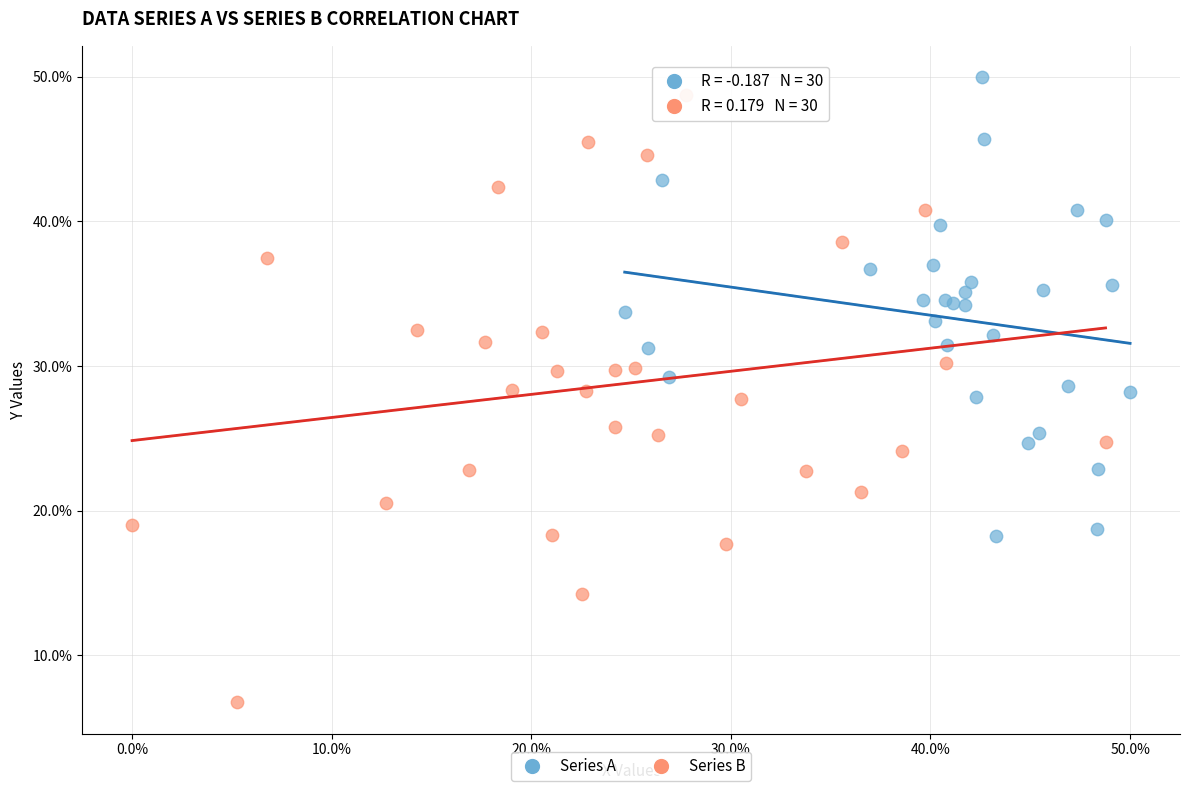

Which series contains the lowest Y value?

Series B